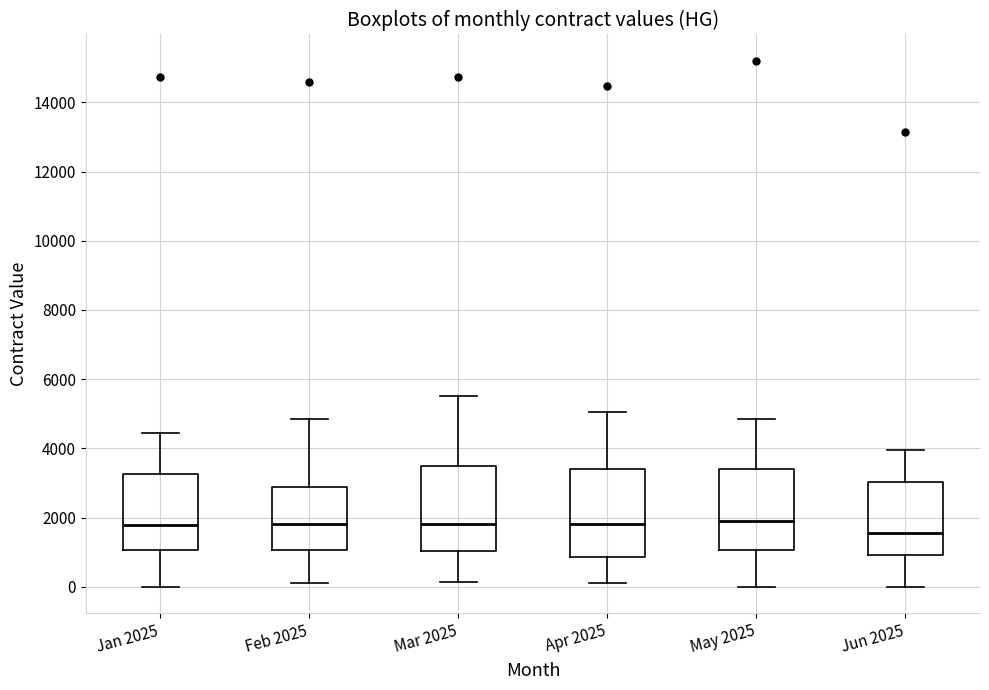

Where is the upper edge of the box for Jan 2025 on the y-axis? The values are not printed on the chart, so give them approximately, as read against the axis.

3200